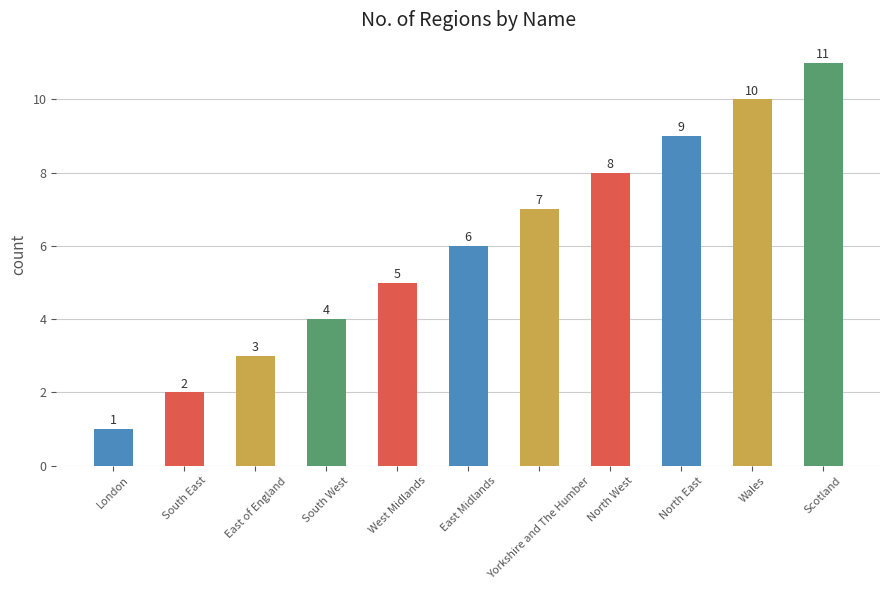

What is the difference between the values at Wales and West Midlands?

5